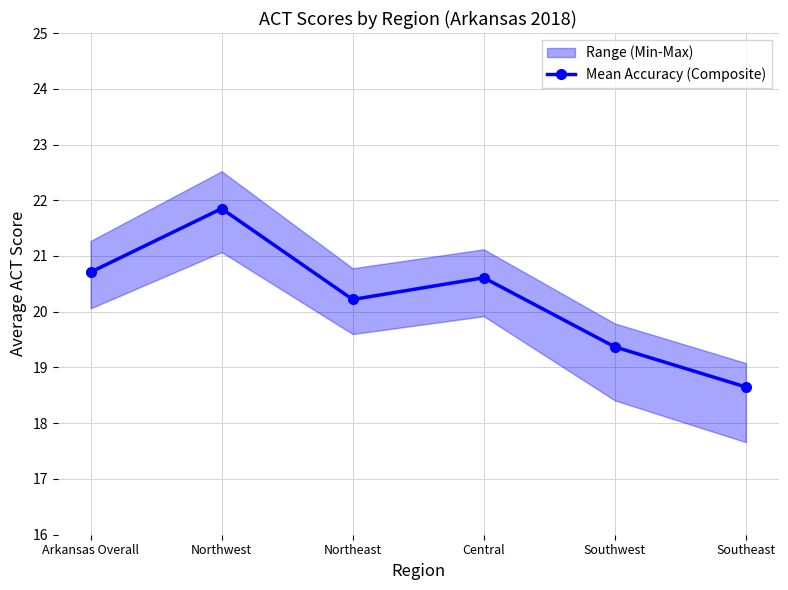

How many data points are less than 20?

2